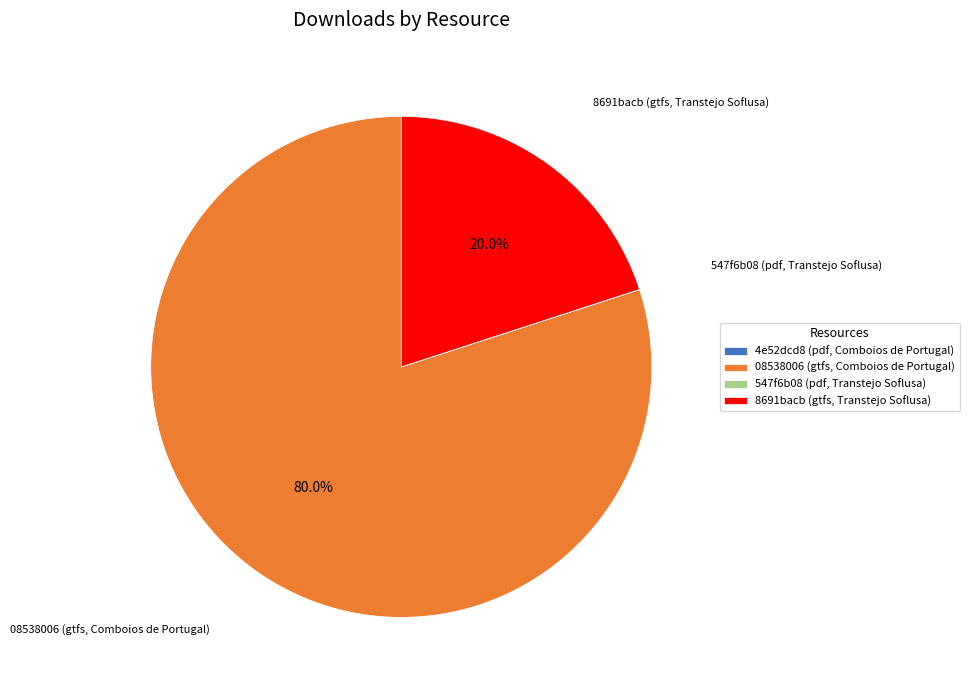

What percentage is NOT represented by 8691bacb (gtfs, Transtejo Soflusa)?

80.0%